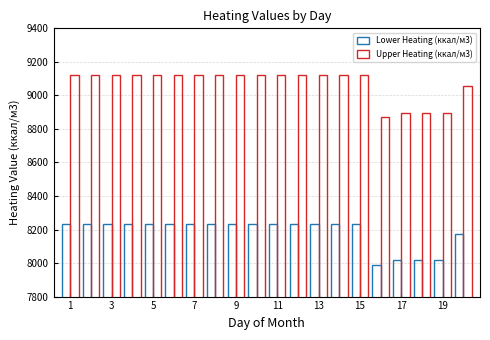

Are the bars grouped side by side (vs. stacked)?

Yes